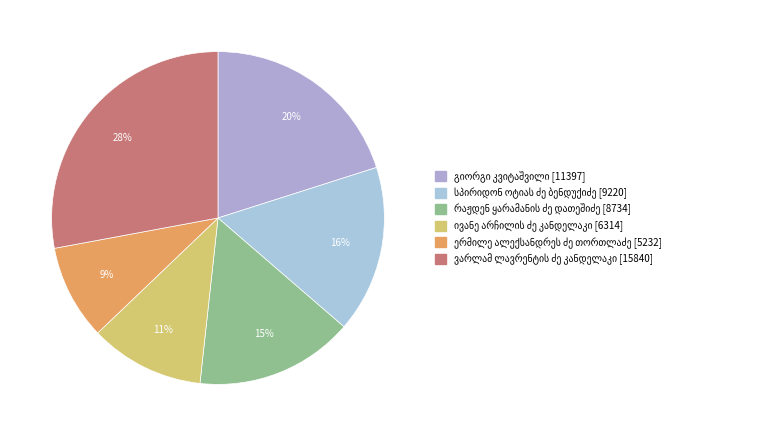

What is the change in value from სპირიდონ ოტიას ძე ბენდუქიძე to ერმილე ალექსანდრეს ძე თორთლაძე?

-3988